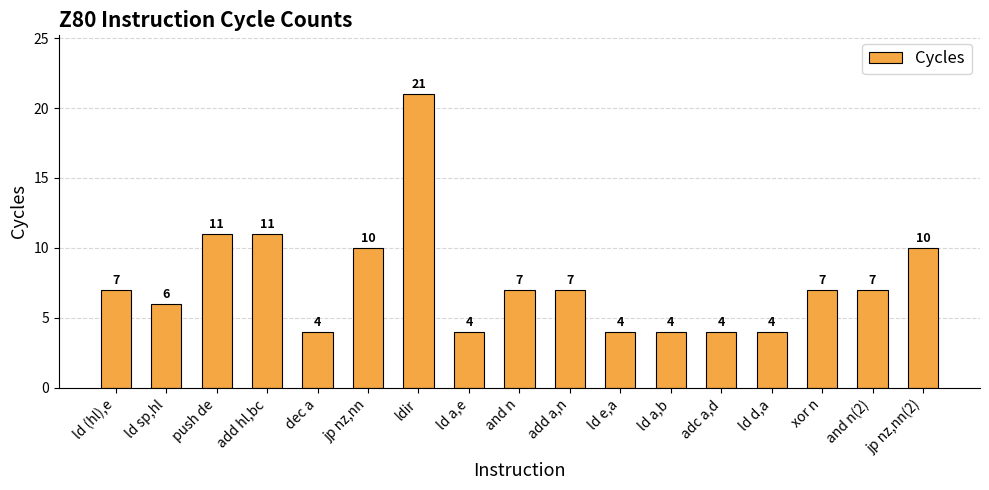

The value at and n(2) is 7. True or false?

True